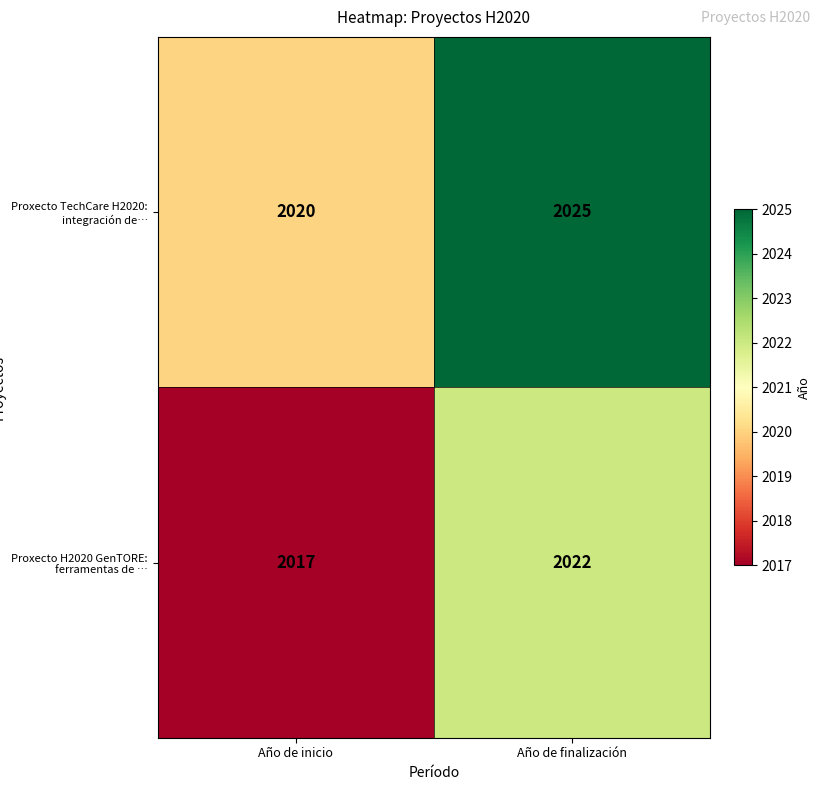

What is the greatest value displayed?

2025